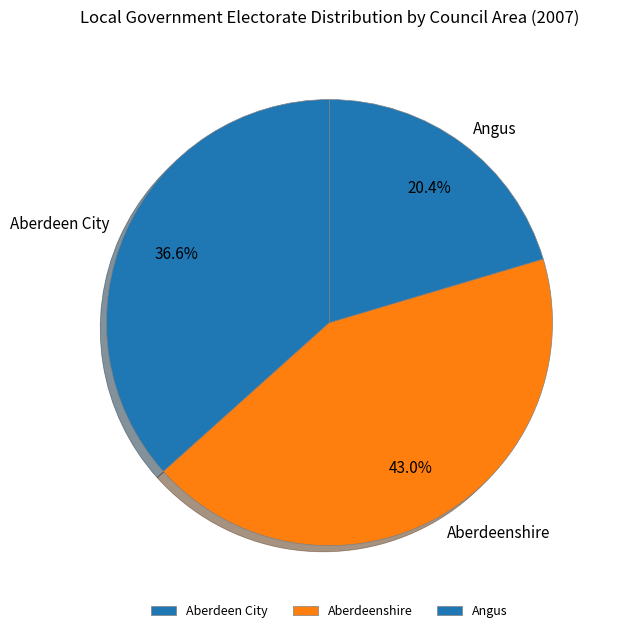

Which has a higher value, Aberdeenshire or Angus?

Aberdeenshire